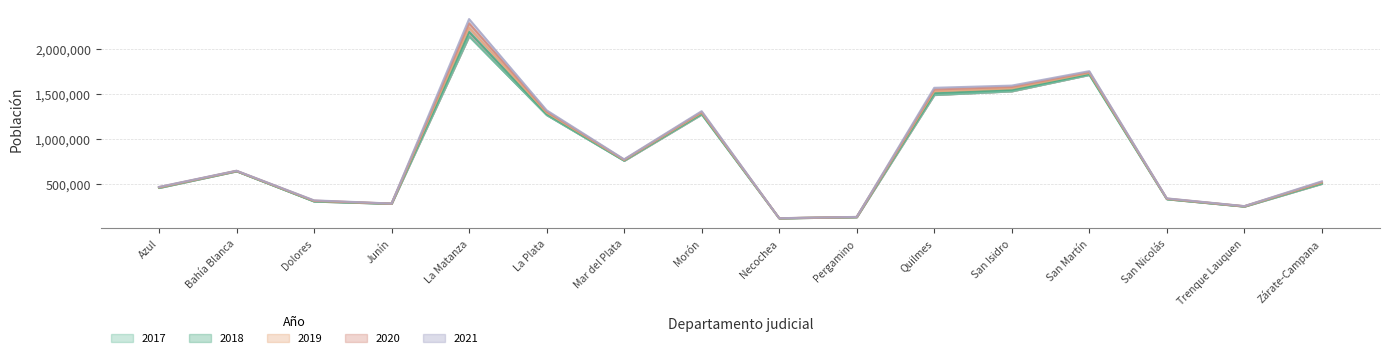

What is the difference between the maximum and minimum values in the 2020 series?

2158121